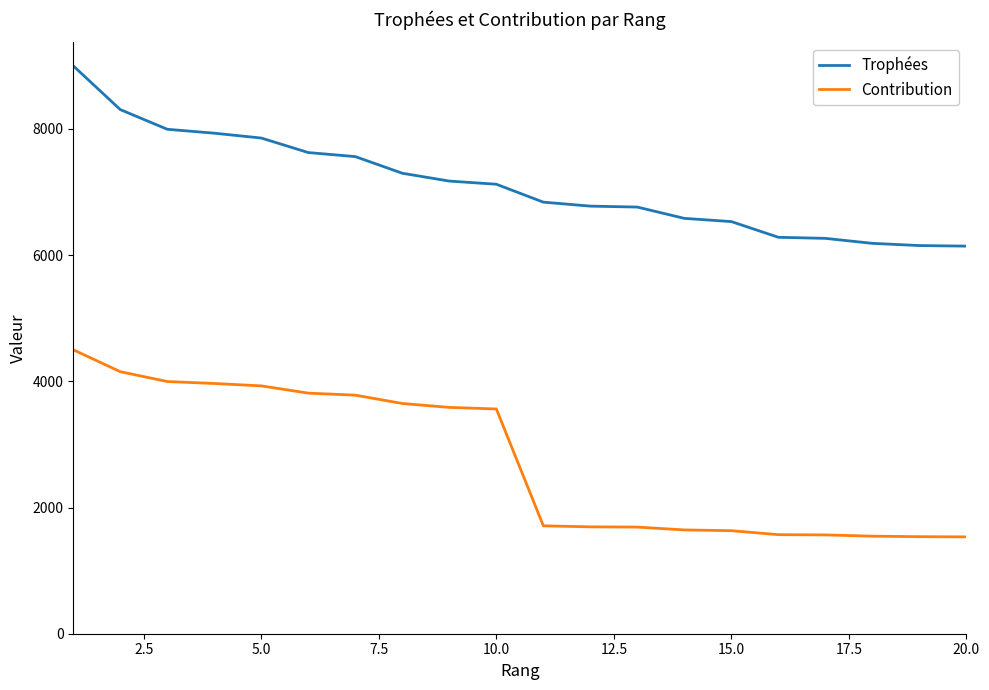

What is the highest value of the Trophées series?

9000